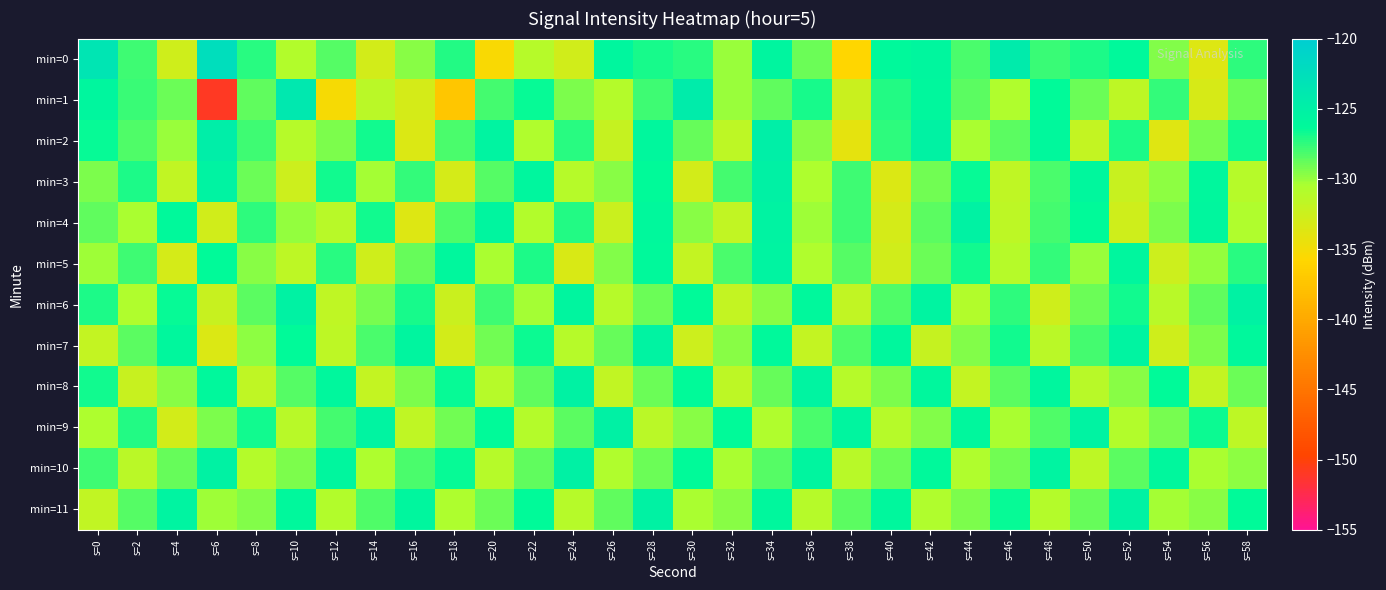

How many data points does each series have?

30